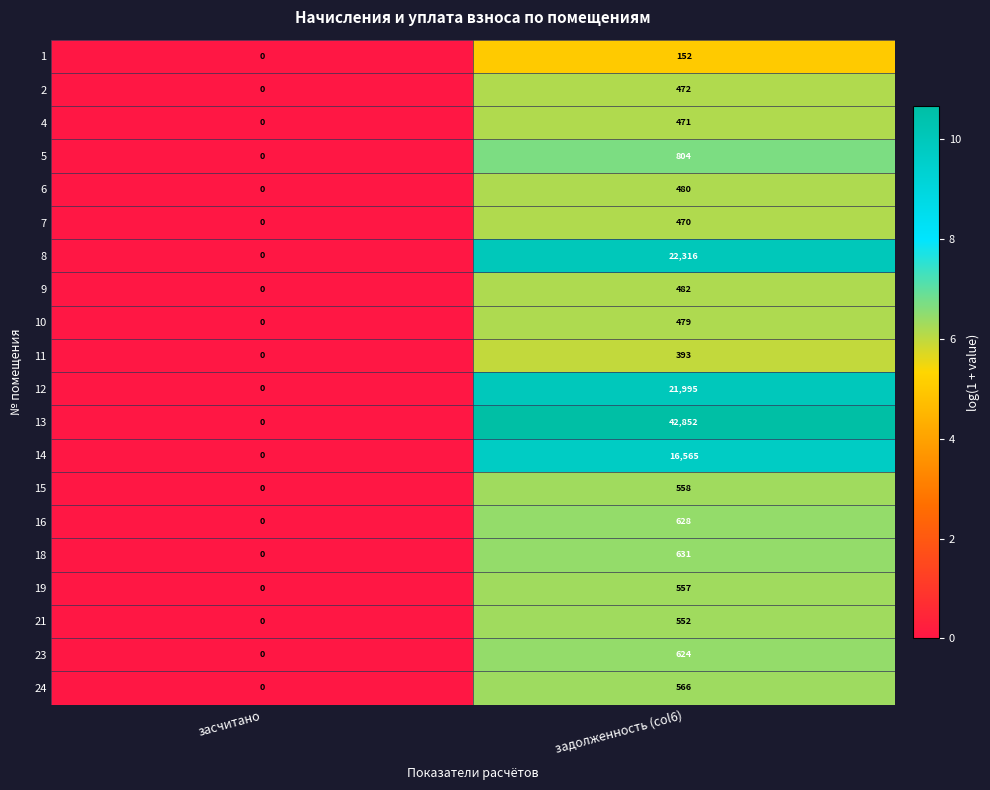

What is the difference between the maximum and minimum values in the 2 series?

472